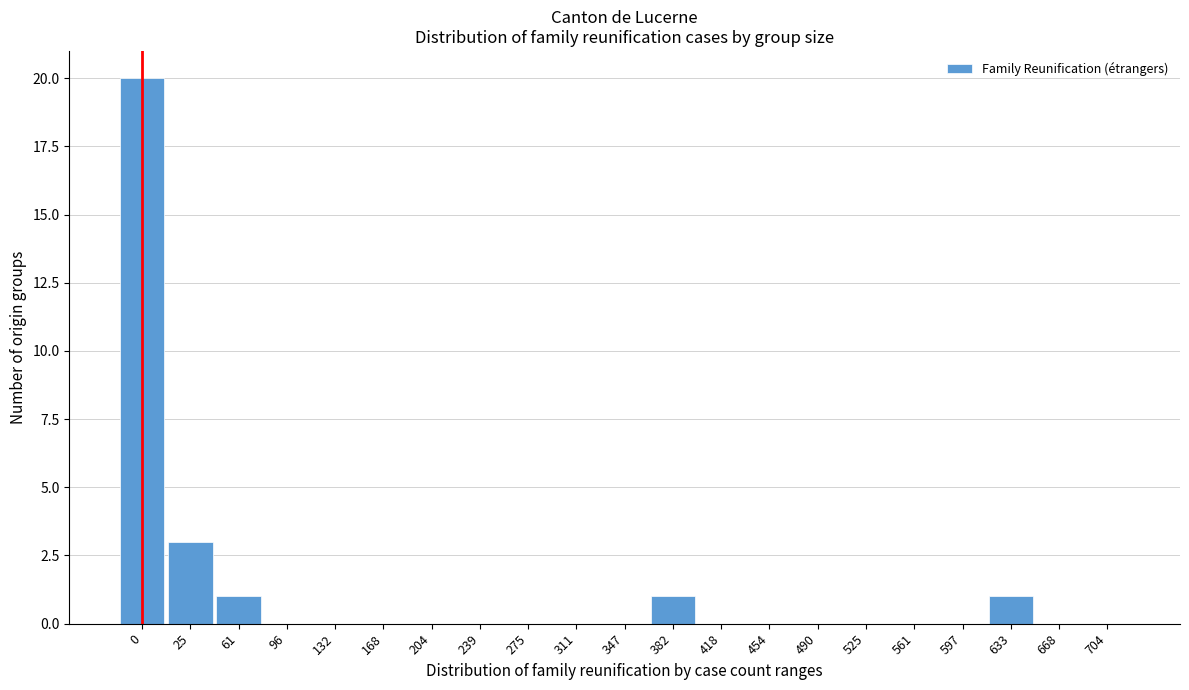

Reading left to right, what are all the values shown in this chart?

0=20	25=3	61=1	96=0	132=0	168=0	204=0	239=0	275=0	311=0	347=0	382=1	418=0	454=0	490=0	525=0	561=0	597=0	633=1	668=0	704=0